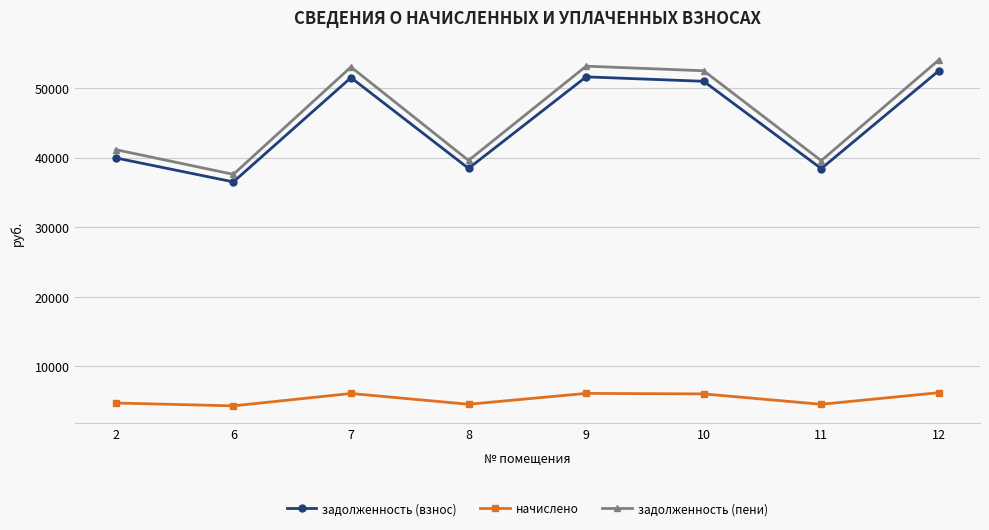

How many values in the задолженность (пени) series exceed 52470?

4